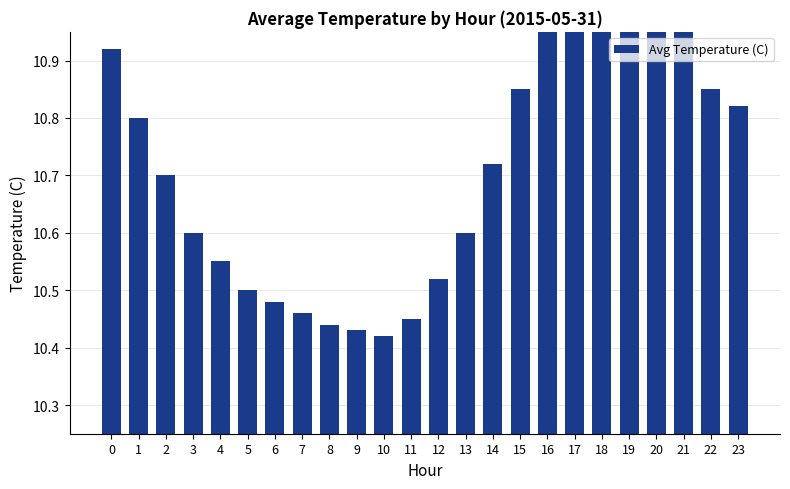

Reading left to right, list all the values displayed in this chart.

10.9	10.8	10.7	10.6	10.6	10.5	10.5	10.5	10.4	10.4	10.4	10.4	10.5	10.6	10.7	10.8	11.0	11.1	11.2	11.2	11.1	10.9	10.8	10.8